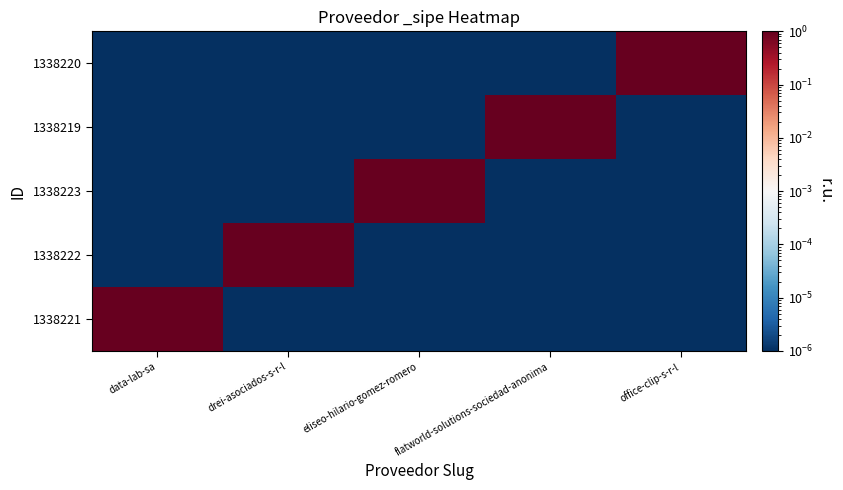

What is the maximum value shown in the chart?

1.0